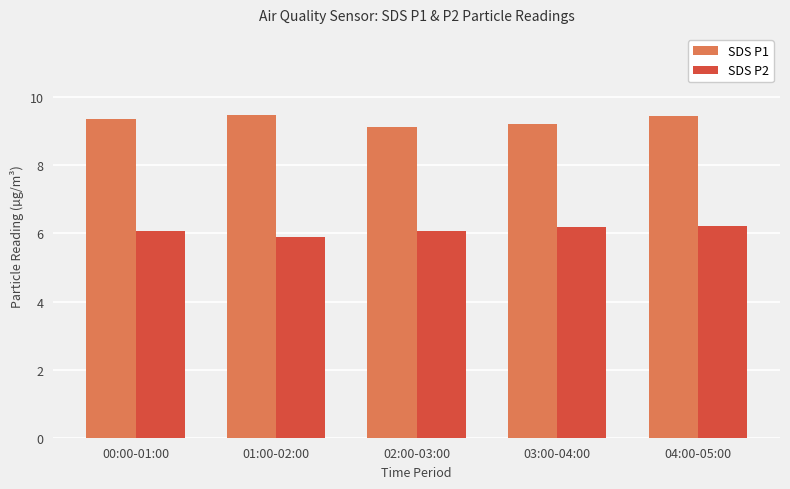

What is the value of the SDS P1 bar at the 4th from the left?

9.2